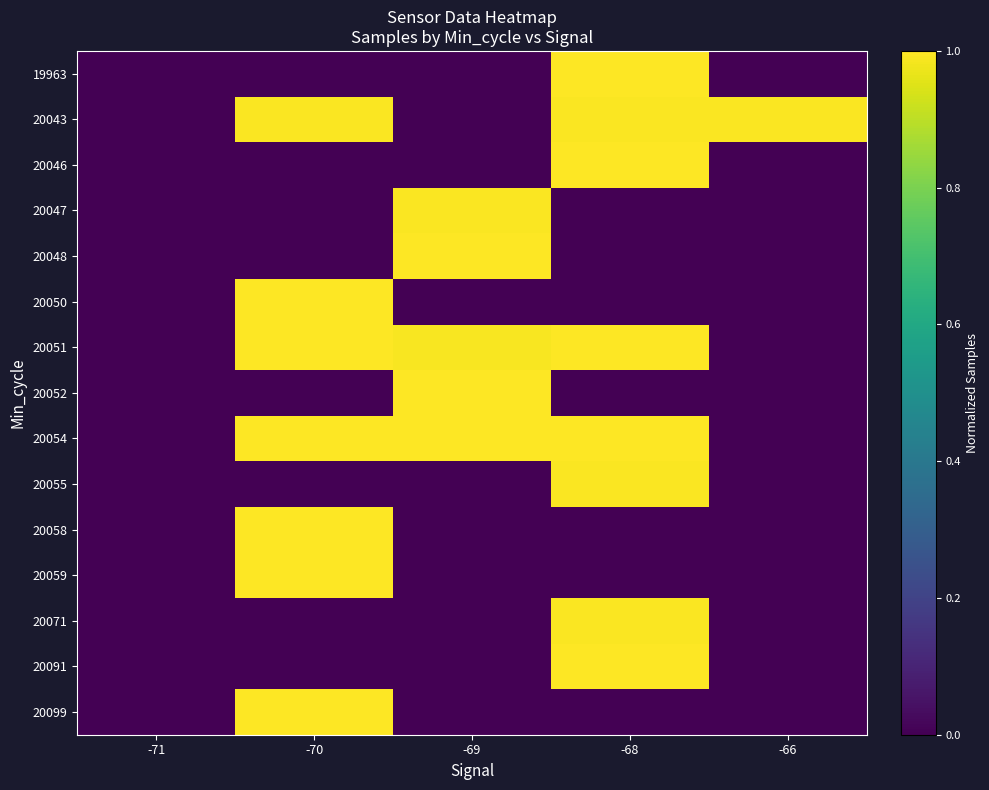

What is the spread (max minus min) of values at -70?

1.0